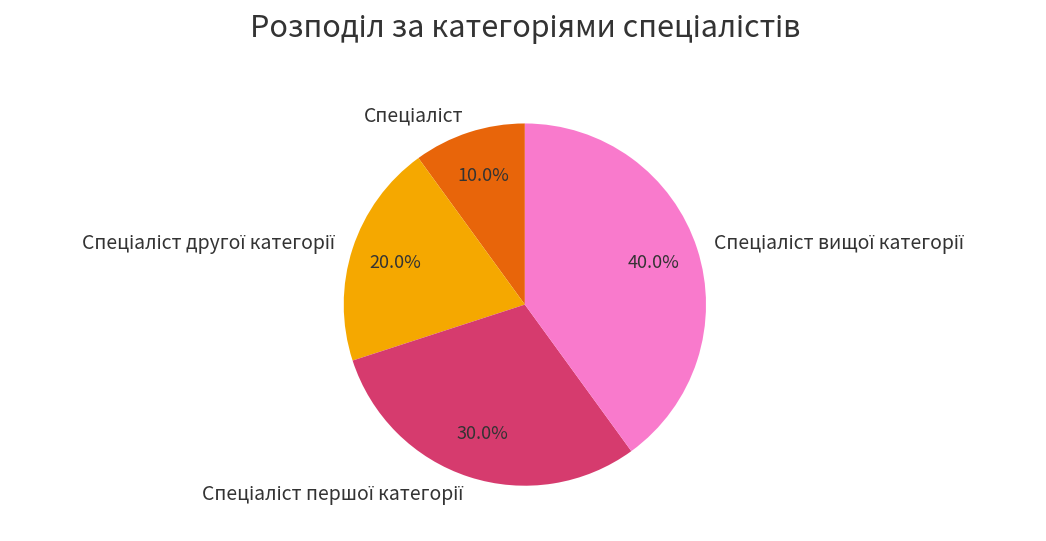

Is there any slice that represents more than half of the pie?

No